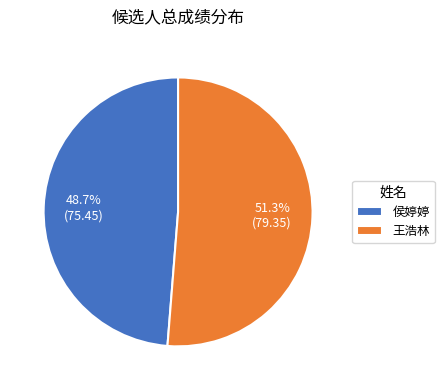

To the nearest percent, what portion does 侯婷婷 represent?

49%